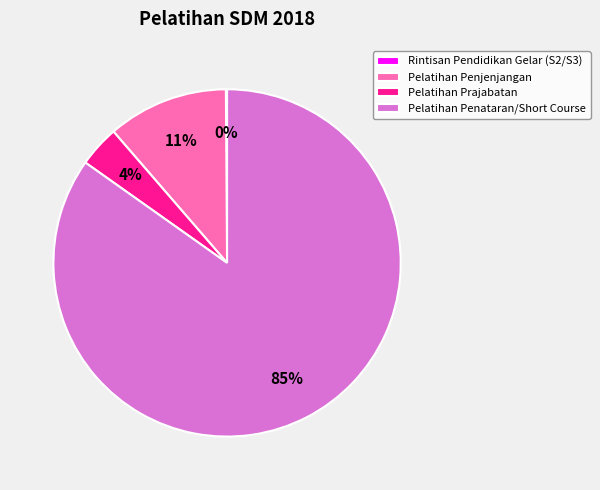

Combined, do Pelatihan Prajabatan and Pelatihan Penataran/Short Course account for over 50%?

Yes